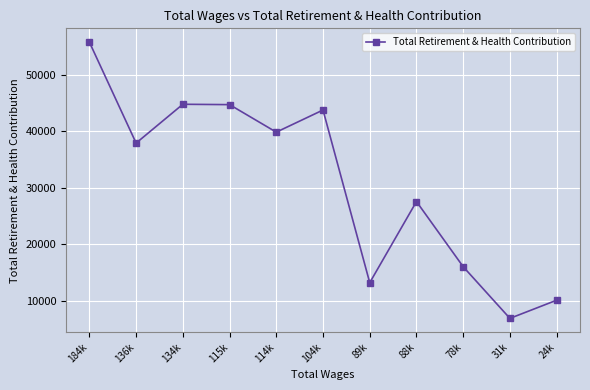

What is the difference between the second highest and minimum values?

37922